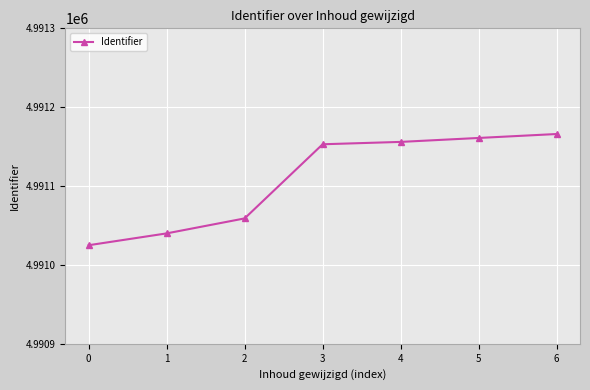

Reading right to left, transcribe all the data shown in this chart.

6=4991166	5=4991161	4=4991156	3=4991153	2=4991059	1=4991040	0=4991025